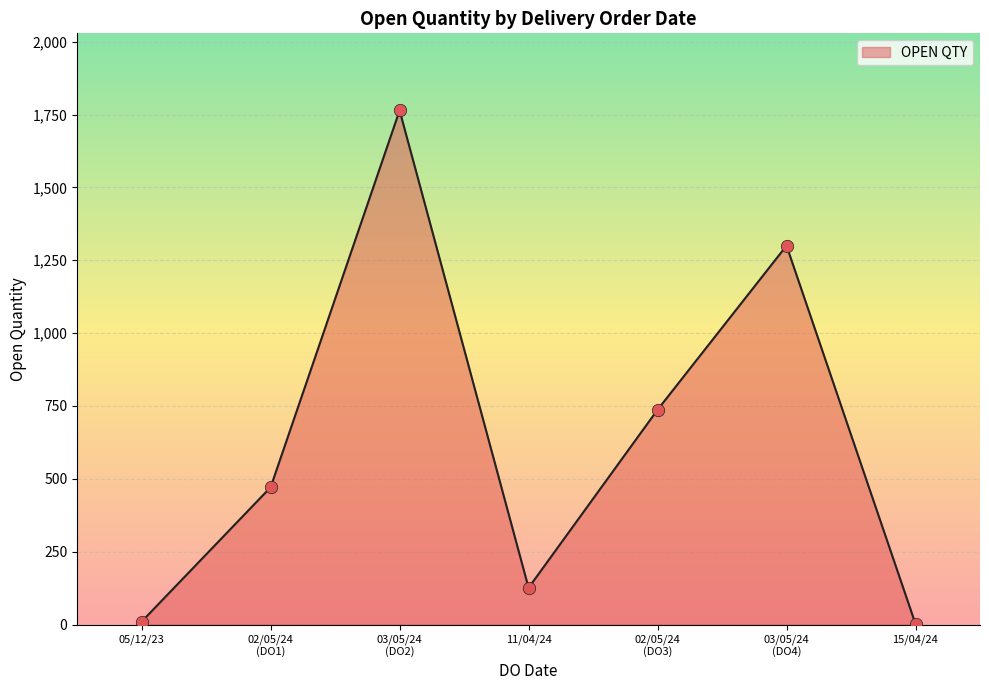

How many interior local peaks (higher than both neighbors) does the data have?

2